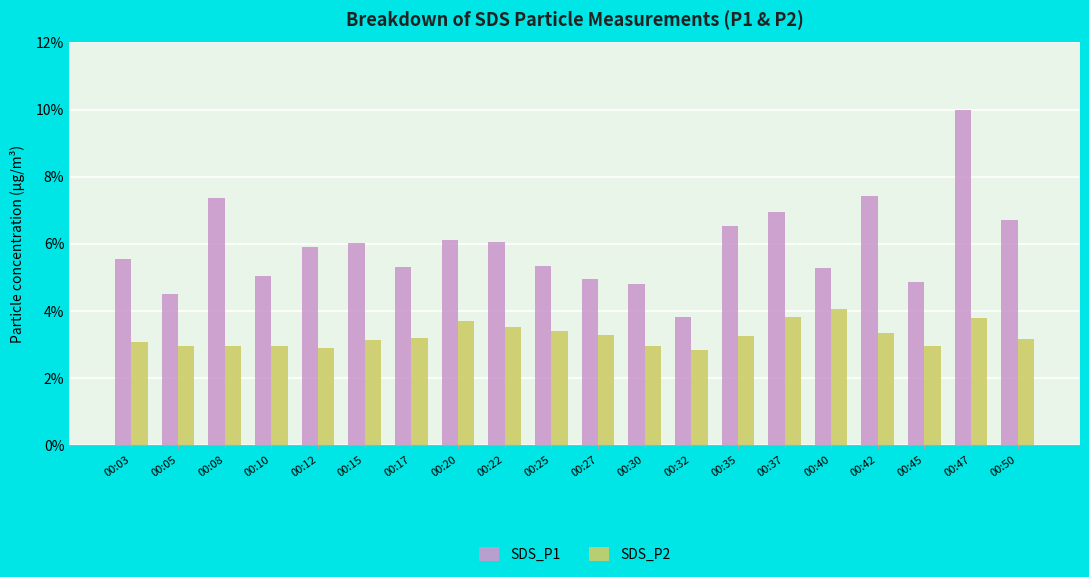

What is the average value of the SDS_P2 series?

3.3